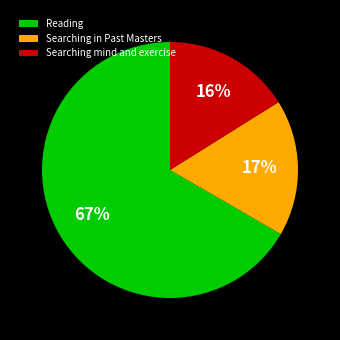

Between Searching in Past Masters and Reading, which is larger?

Reading